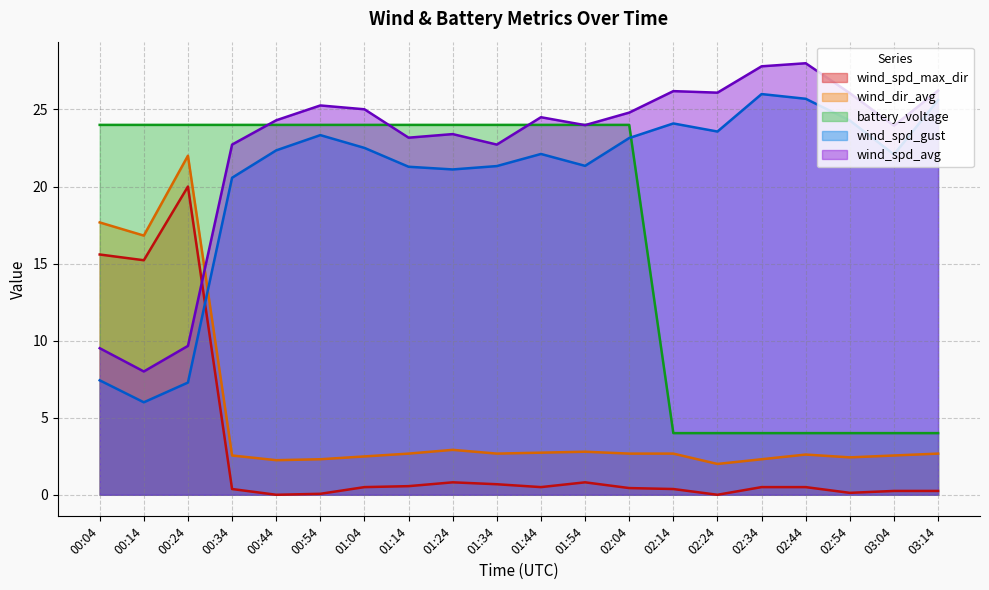

Where do wind_dir_avg and wind_spd_avg first cross each other?

00:24 and 00:34